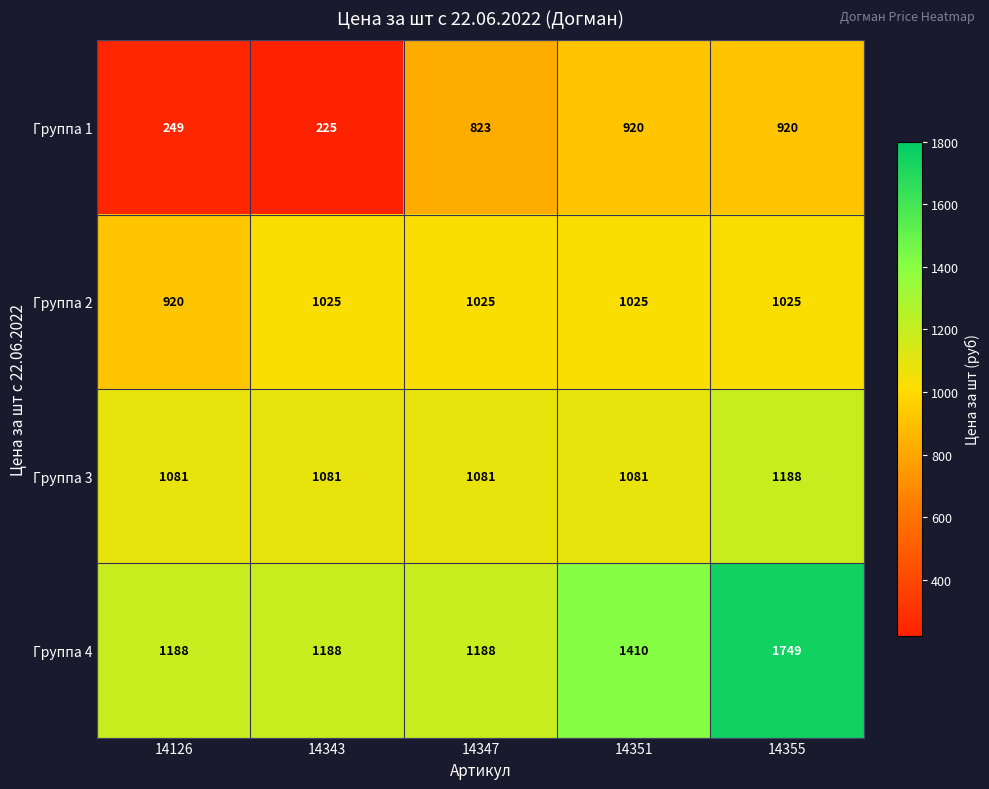

What is the total value across all series at 14343?

3519